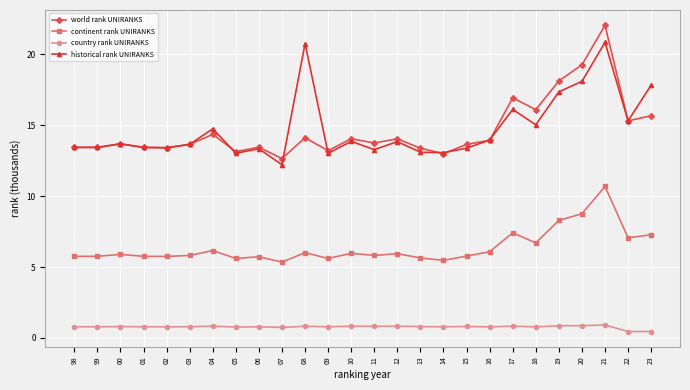

List the series in order of their peak value, lowest first.

country rank UNIRANKS, continent rank UNIRANKS, historical rank UNIRANKS, world rank UNIRANKS